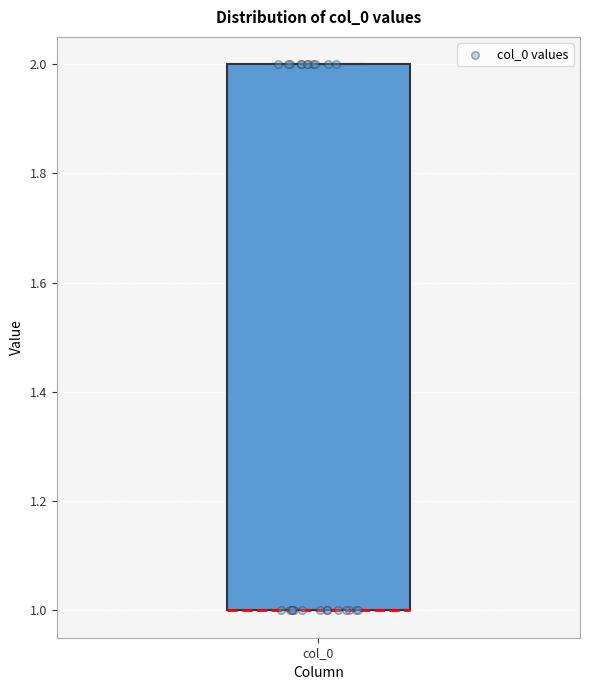

Read this box plot against the y-axis: the position of the median line, the range covered by the box, and the ends of both whiskers. The values are not printed on the chart, so give them approximately, as read against the axis.

median 1 (drawn on the box's lower edge), box 1 to 2, whiskers 1 to 2